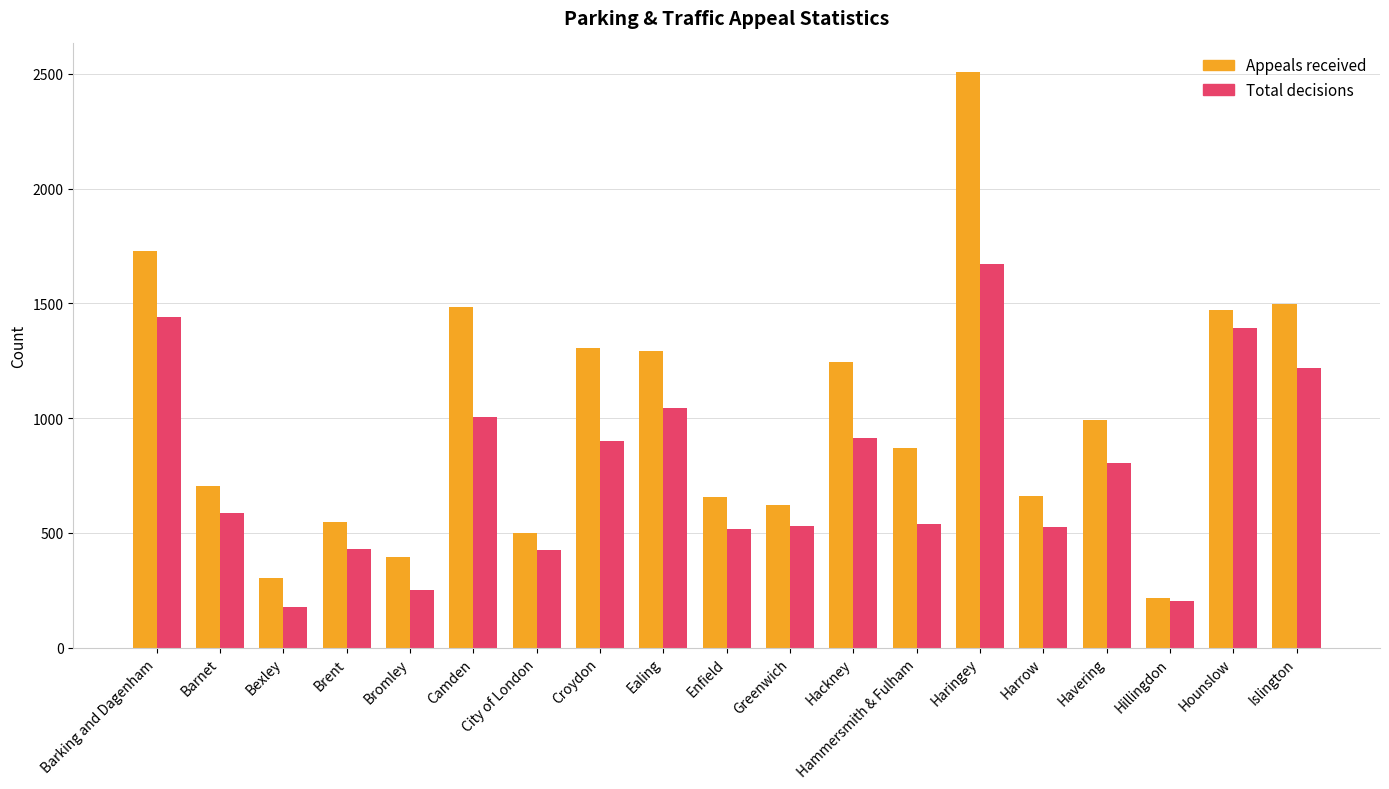

What is the label of the 5th bar from the right?

Harrow